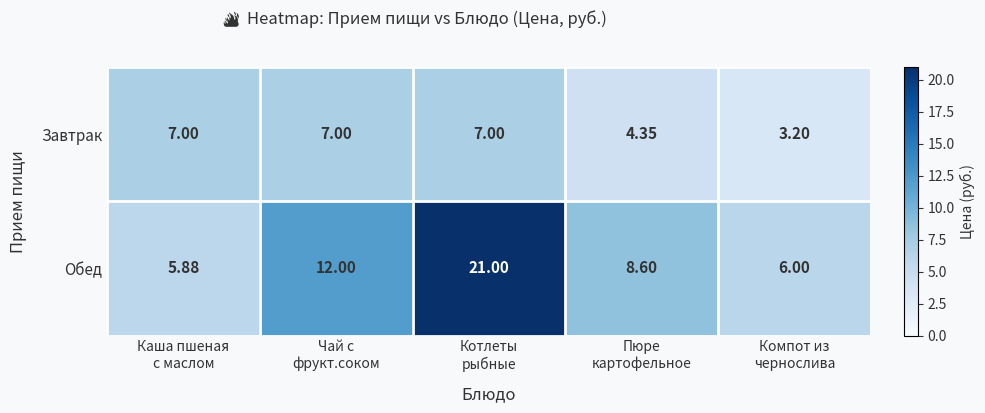

Which series has the largest total across all categories?

Обед